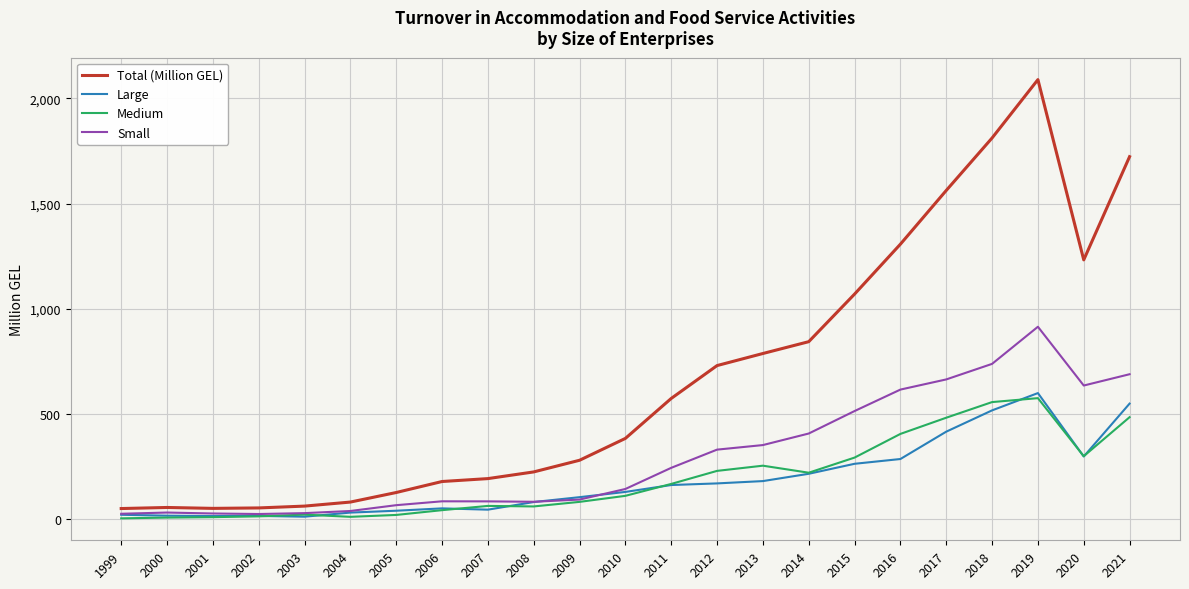

What is the approximate value of Large at 2016?

285.9